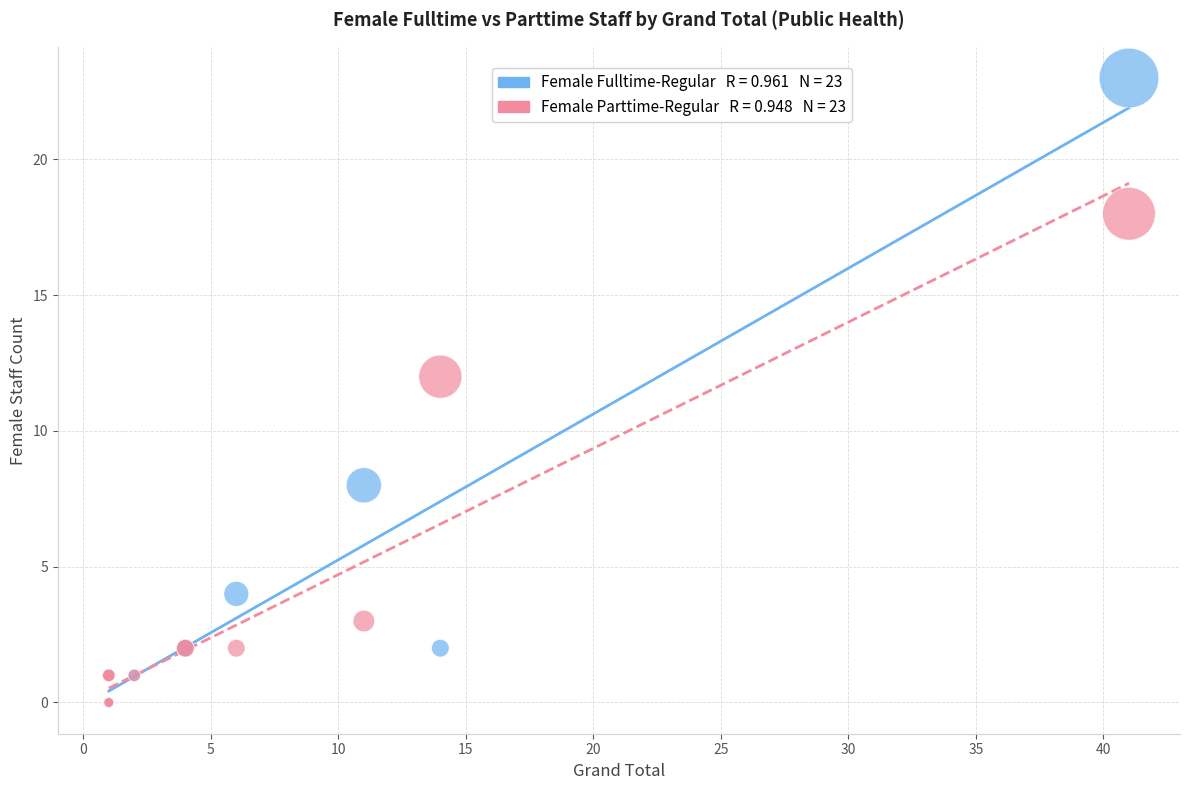

Across all series, what Y value is closest to 11?

12